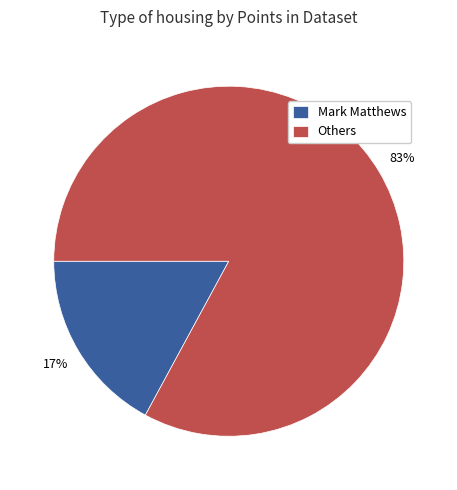

Is the sum of Others and Mark Matthews greater than half?

Yes